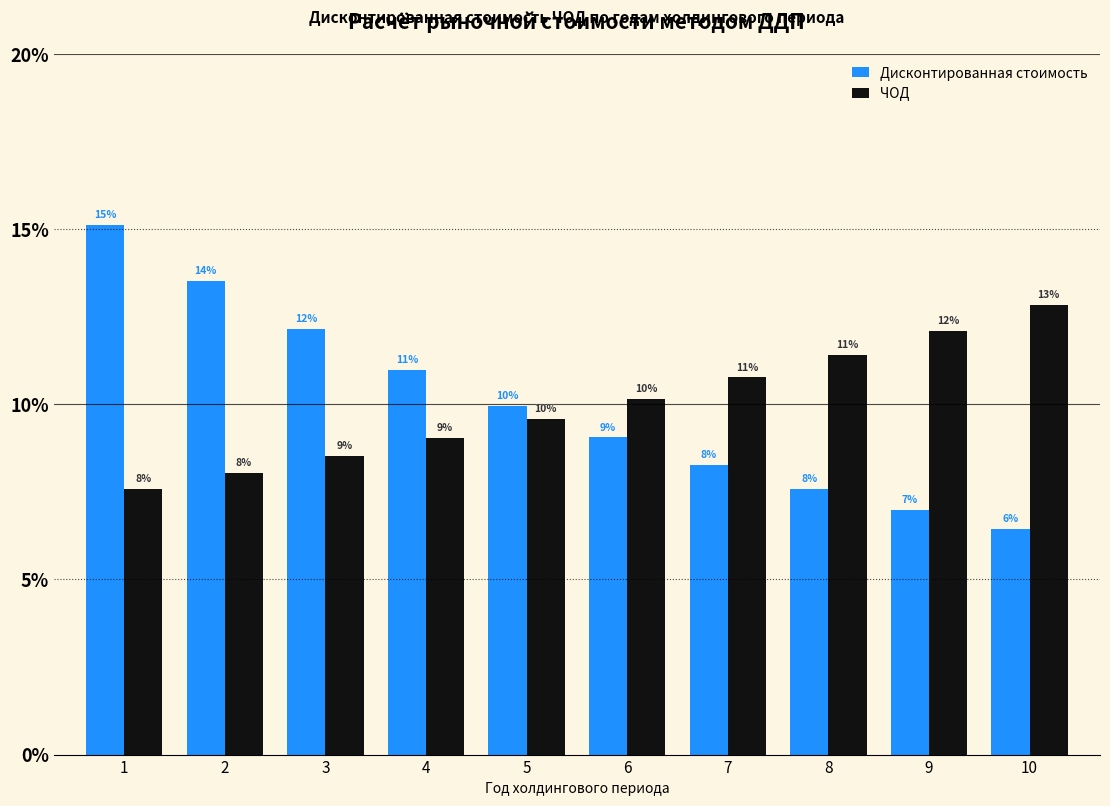

Is the value of Дисконтированная стоимость at 10 greater than the value of ЧОД at 4?

No